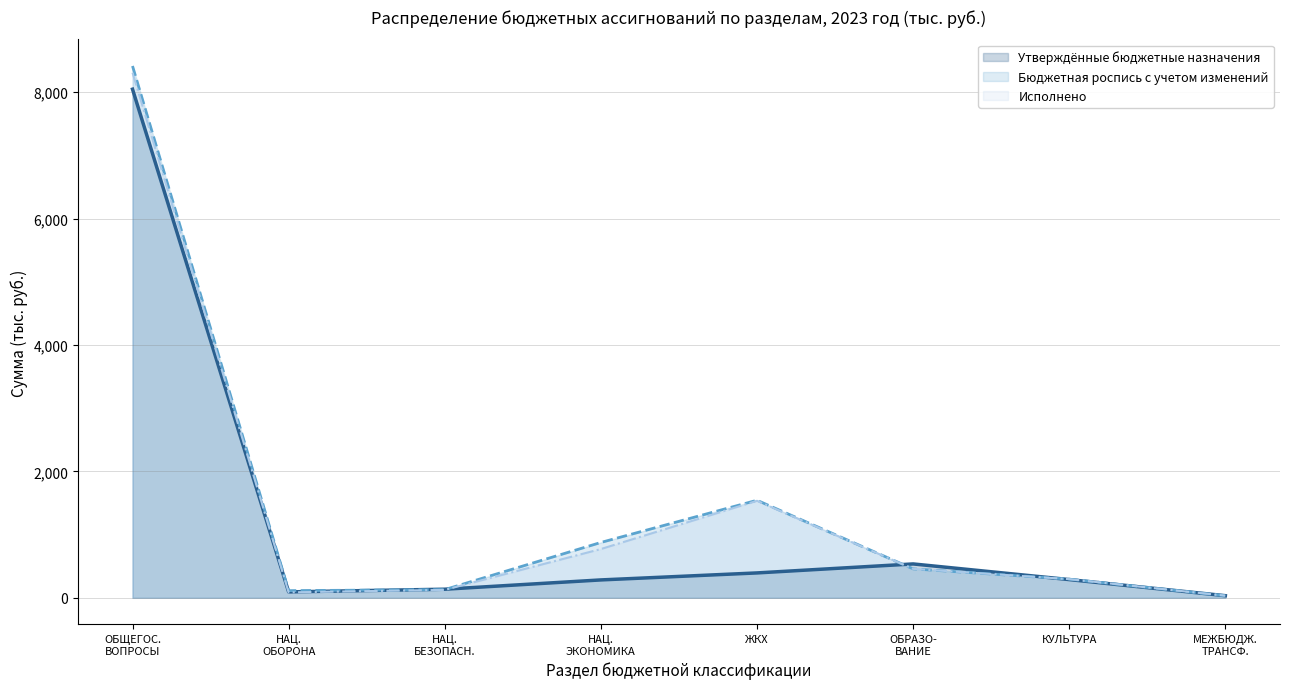

What is the maximum value shown in the chart?

8414.5